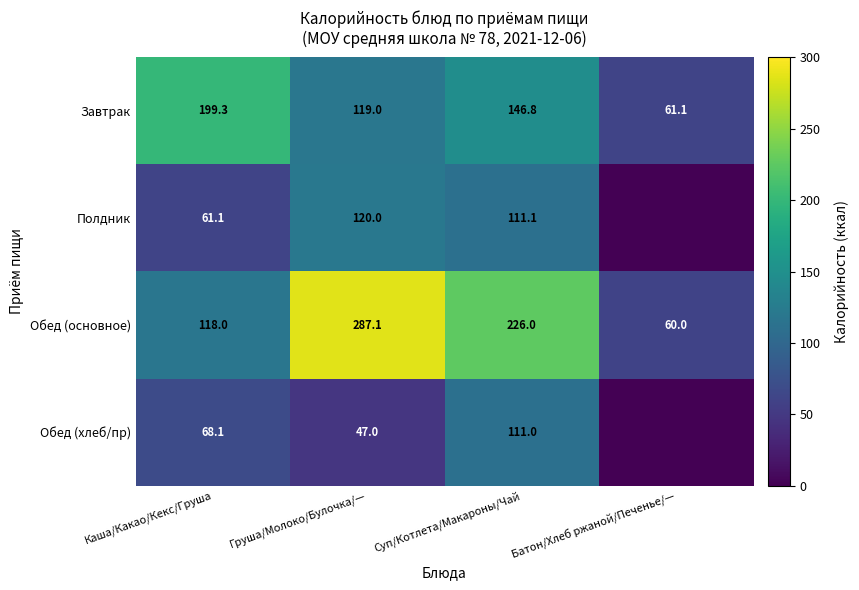

Which category has the highest value in the Завтрак series?

Каша/Какао/Кекс/Груша